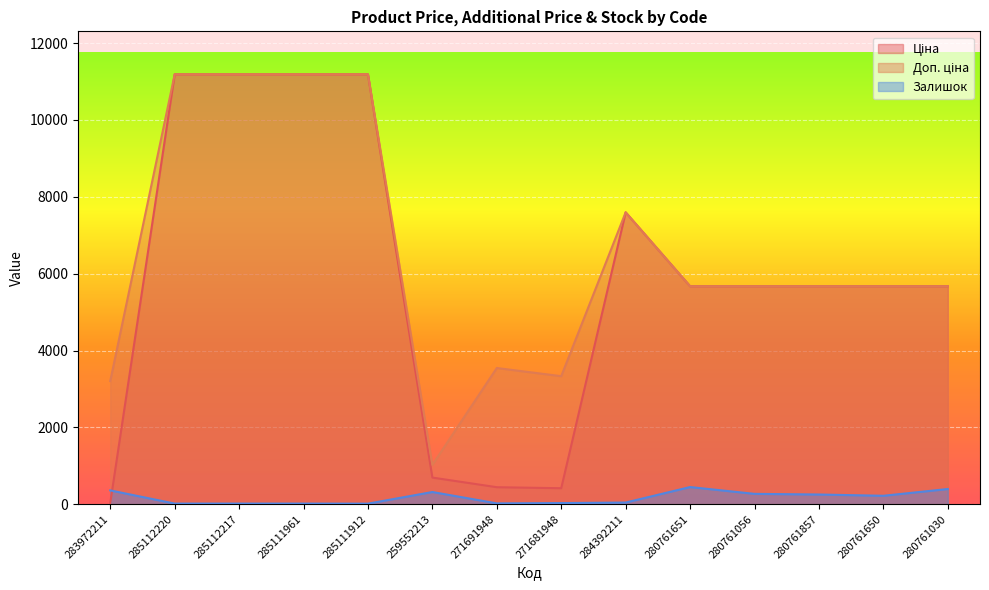

Which has a higher value, 284392211 or 271681948?

284392211